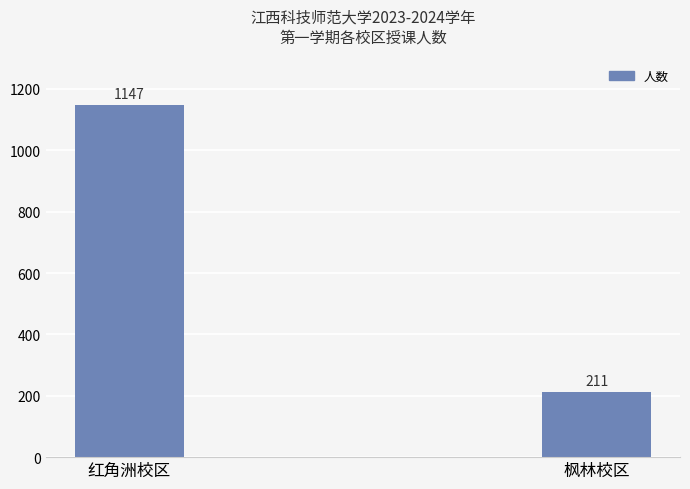

The value at 红角洲校区 is 1147. True or false?

True